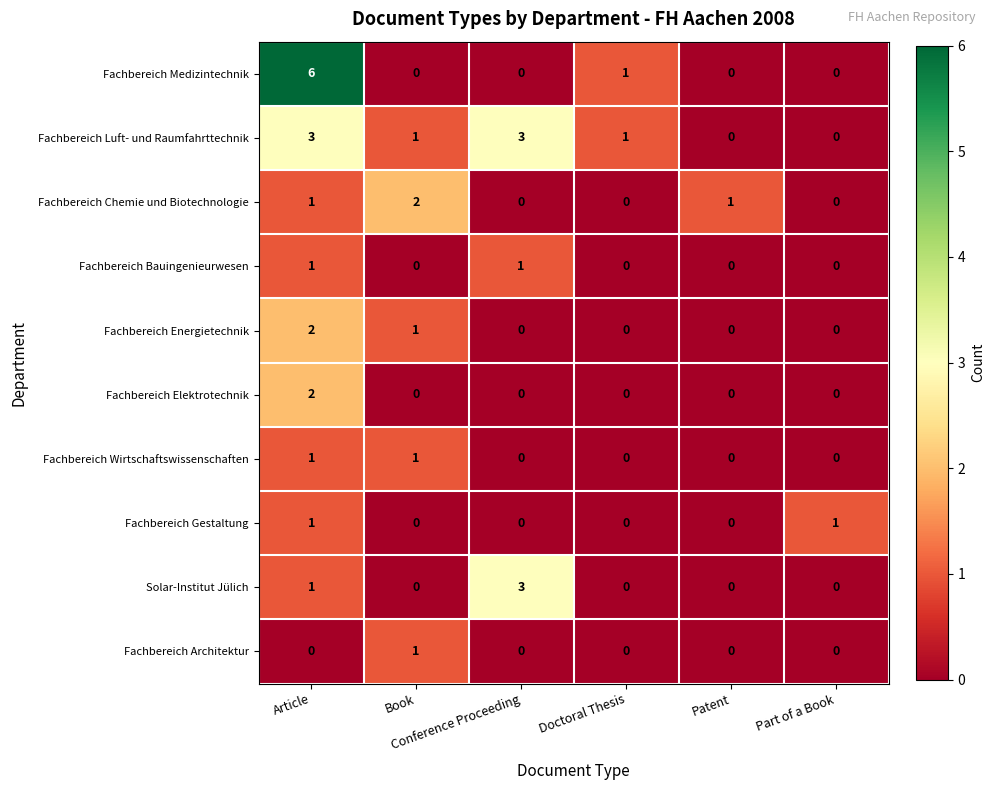

How many Fachbereich Bauingenieurwesen values are between 0 and 1?

6